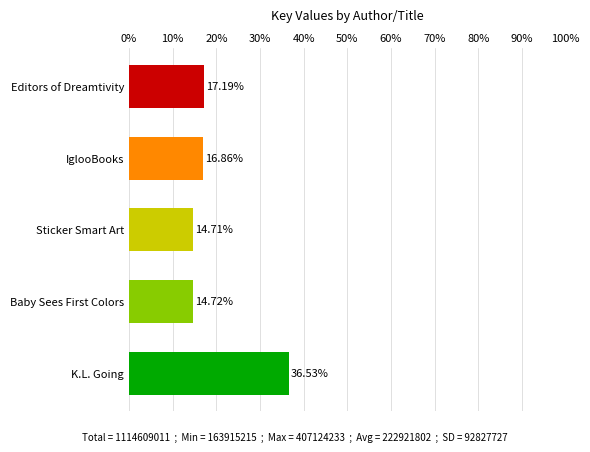

At which label is the value closest to 25?

Editors of Dreamtivity